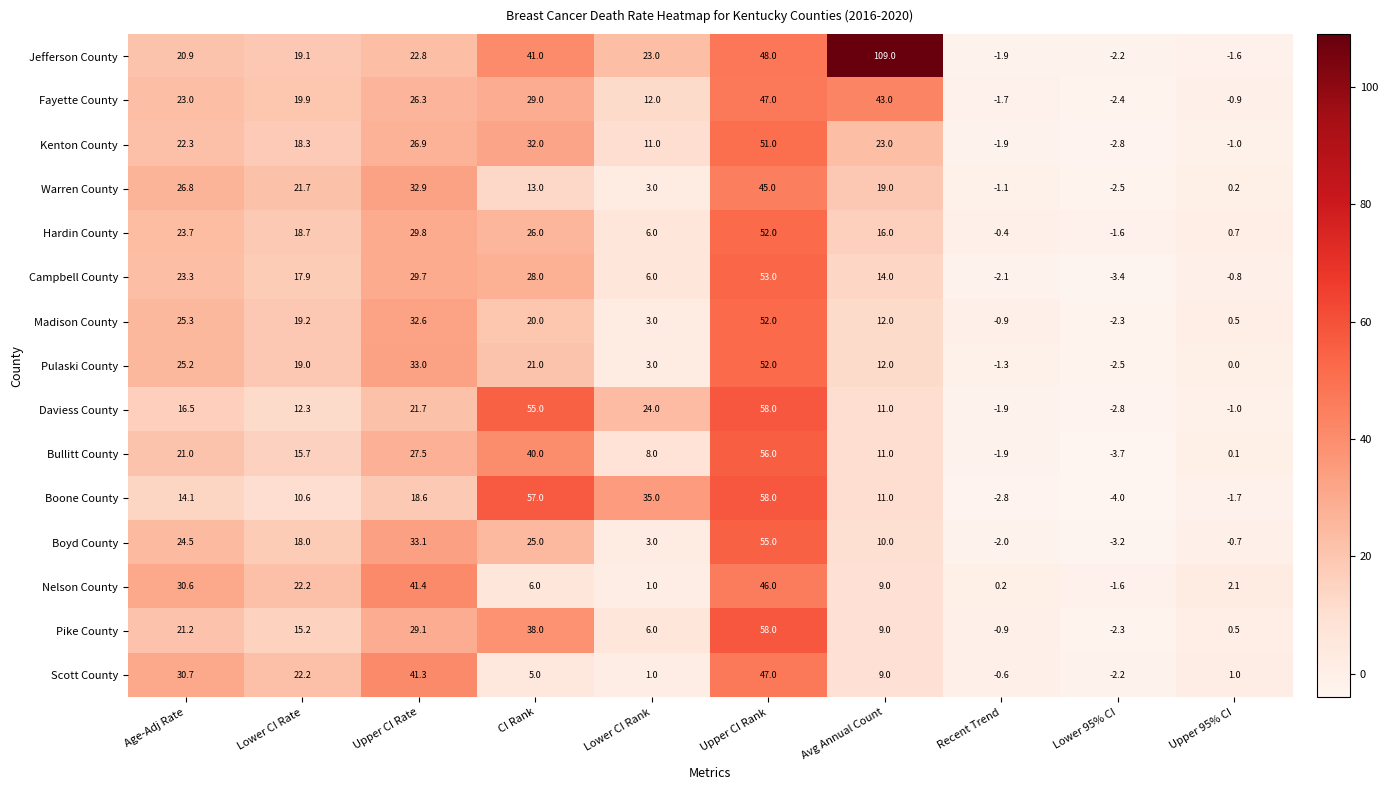

List the labels in order of Pike County value, smallest first.

Lower 95% CI, Recent Trend, Upper 95% CI, Lower CI Rank, Avg Annual Count, Lower CI Rate, Age-Adj Rate, Upper CI Rate, CI Rank, Upper CI Rank